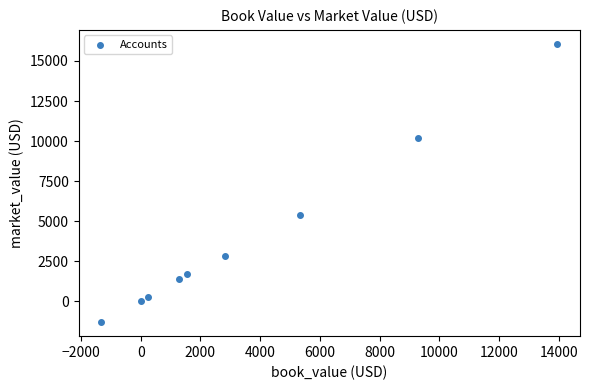

What Y value in the scatter plot is closest to 7377?

5350.8